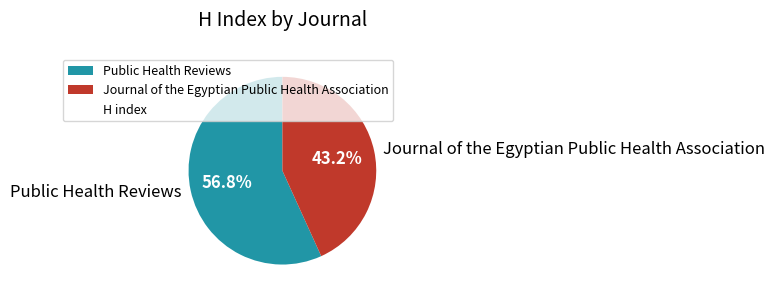

What percentage do Journal of the Egyptian Public Health Association and Public Health Reviews together represent?

100.0%